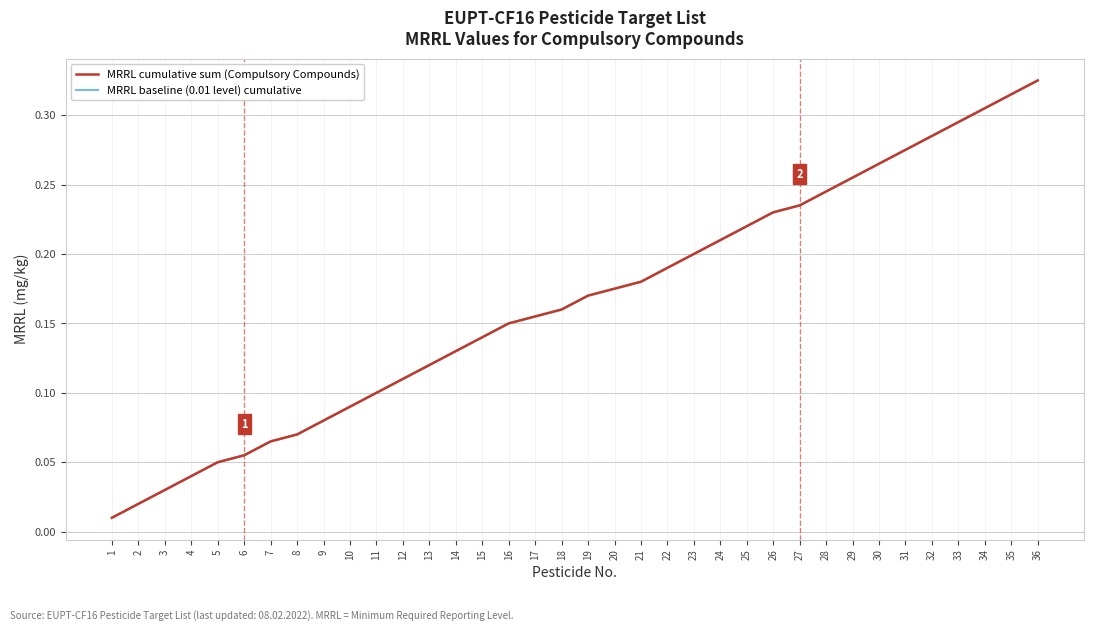

Reading right to left, transcribe all the data shown in this chart.

MRRL cumulative sum (Compulsory Compounds): 0.3	0.3	0.3	0.3	0.3	0.3	0.3	0.3	0.2	0.2	0.2	0.2	0.2	0.2	0.2	0.2	0.2	0.2	0.2	0.2	0.1	0.1	0.1	0.1	0.1	0.1	0.1	0.1	0.1	0.1	0.1	0.1	0.0	0.0	0.0	0.0
MRRL baseline (0.01 level) cumulative: 0.3	0.3	0.3	0.3	0.3	0.3	0.3	0.3	0.2	0.2	0.2	0.2	0.2	0.2	0.2	0.2	0.2	0.2	0.2	0.2	0.1	0.1	0.1	0.1	0.1	0.1	0.1	0.1	0.1	0.1	0.1	0.1	0.0	0.0	0.0	0.0